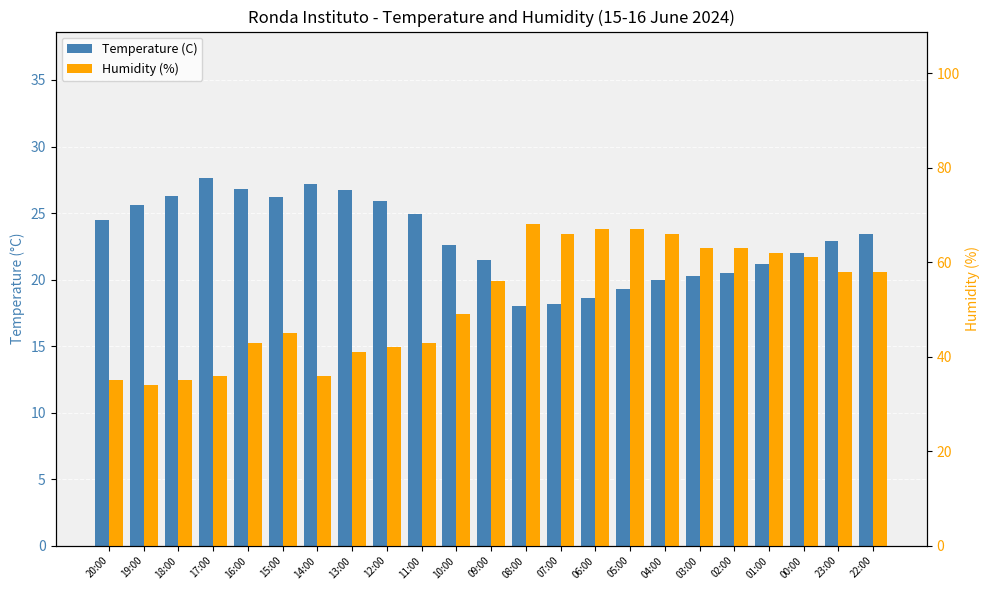

What is the average value of the Humidity (%) series?

51.9